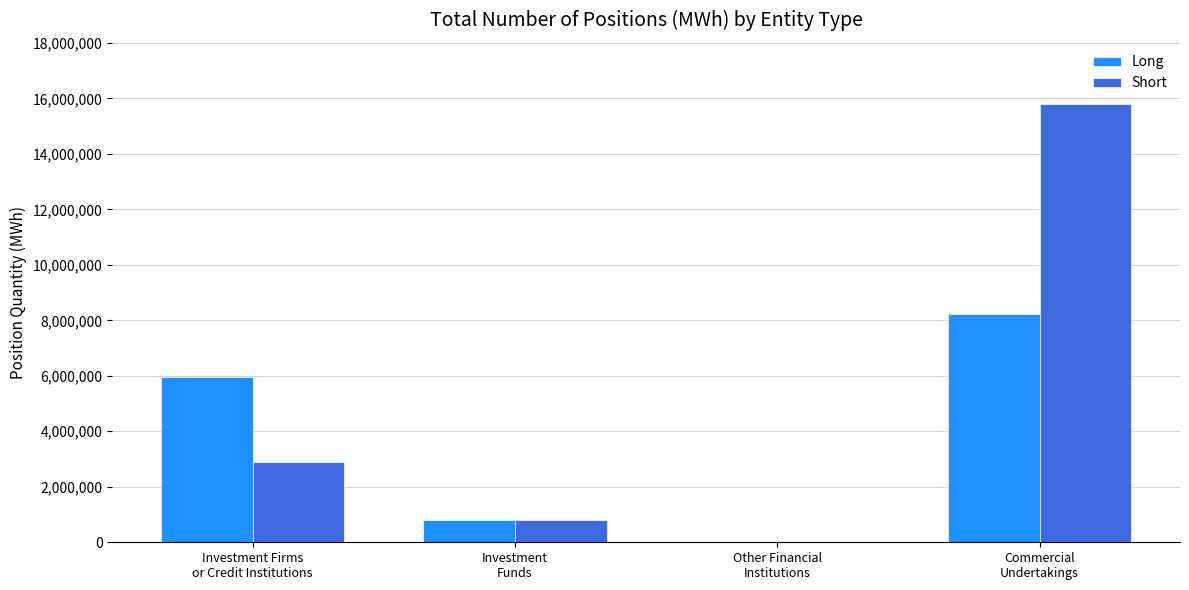

True or false: Long has a value of 5962281 at Investment Firms
or Credit Institutions.

True